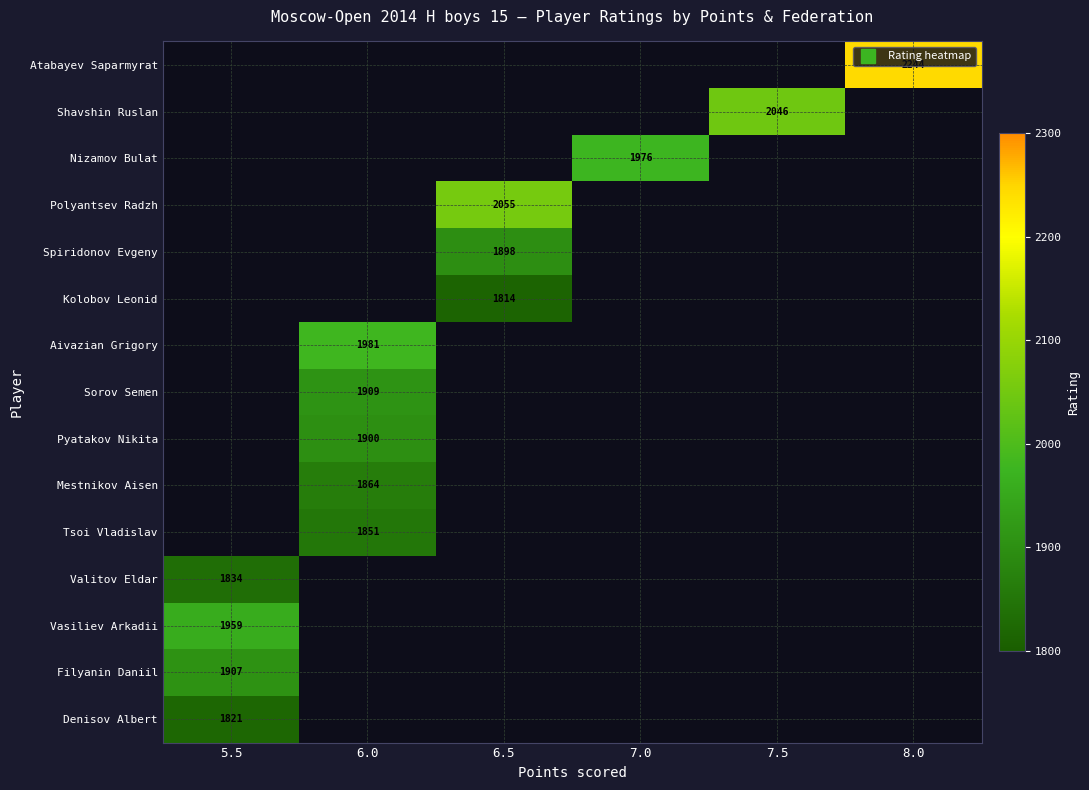

What is the smallest value displayed?

1814.0